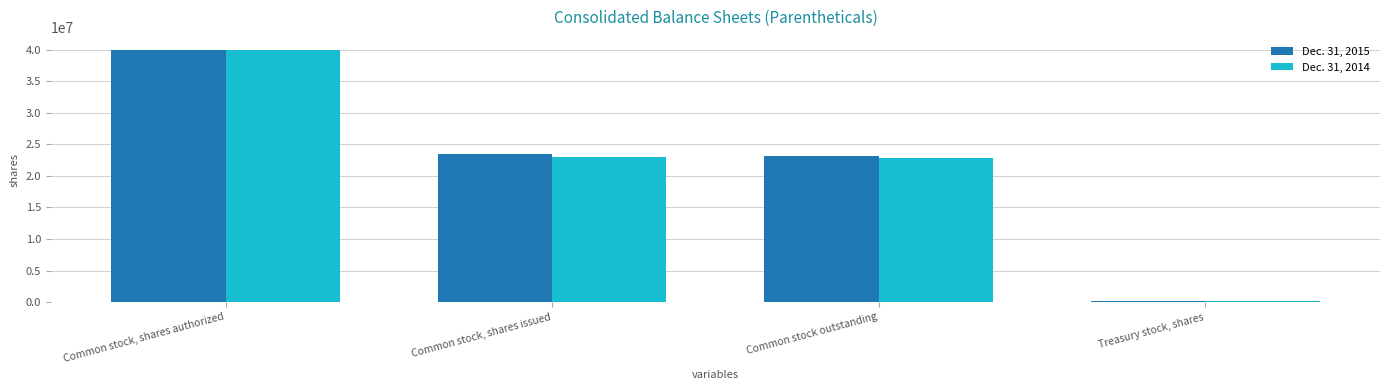

How many bars are there in each group?

2